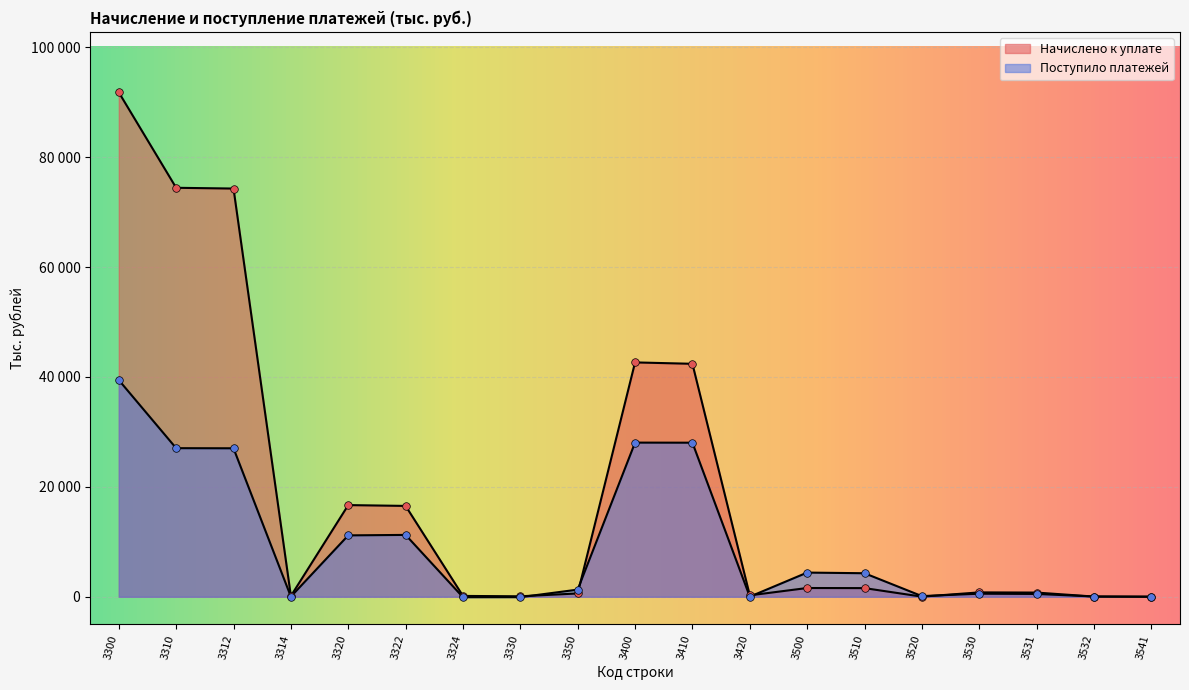

What are all the series names shown in the legend?

Начислено к уплате, Поступило платежей